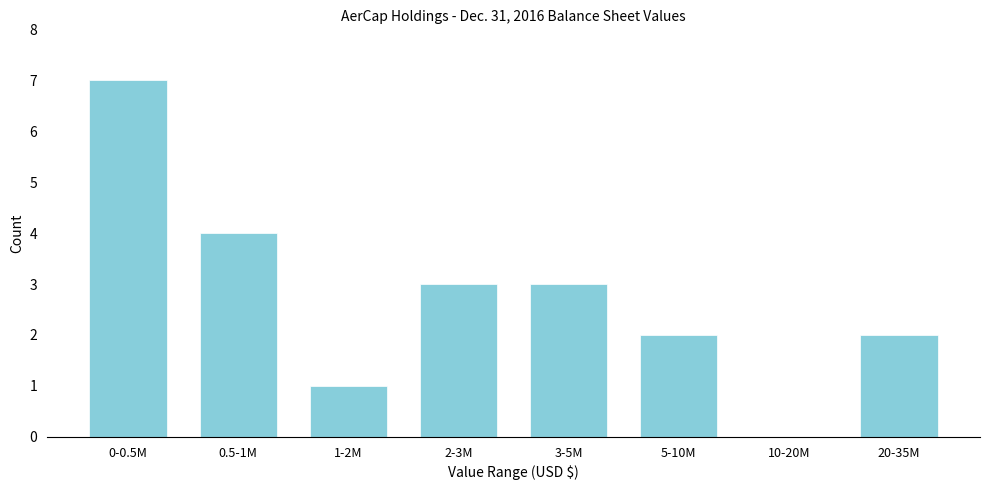

Reading left to right, list all the values displayed in this chart.

0-0.5M=7	0.5-1M=4	1-2M=1	2-3M=3	3-5M=3	5-10M=2	10-20M=0	20-35M=2